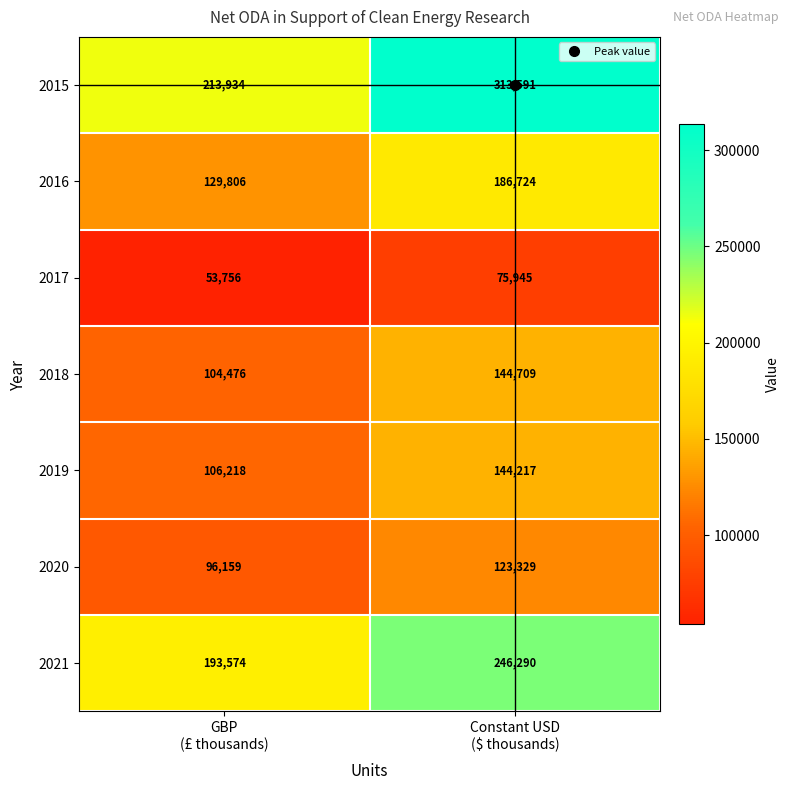

What is the spread (max minus min) of values at GBP
(£ thousands)?

160178